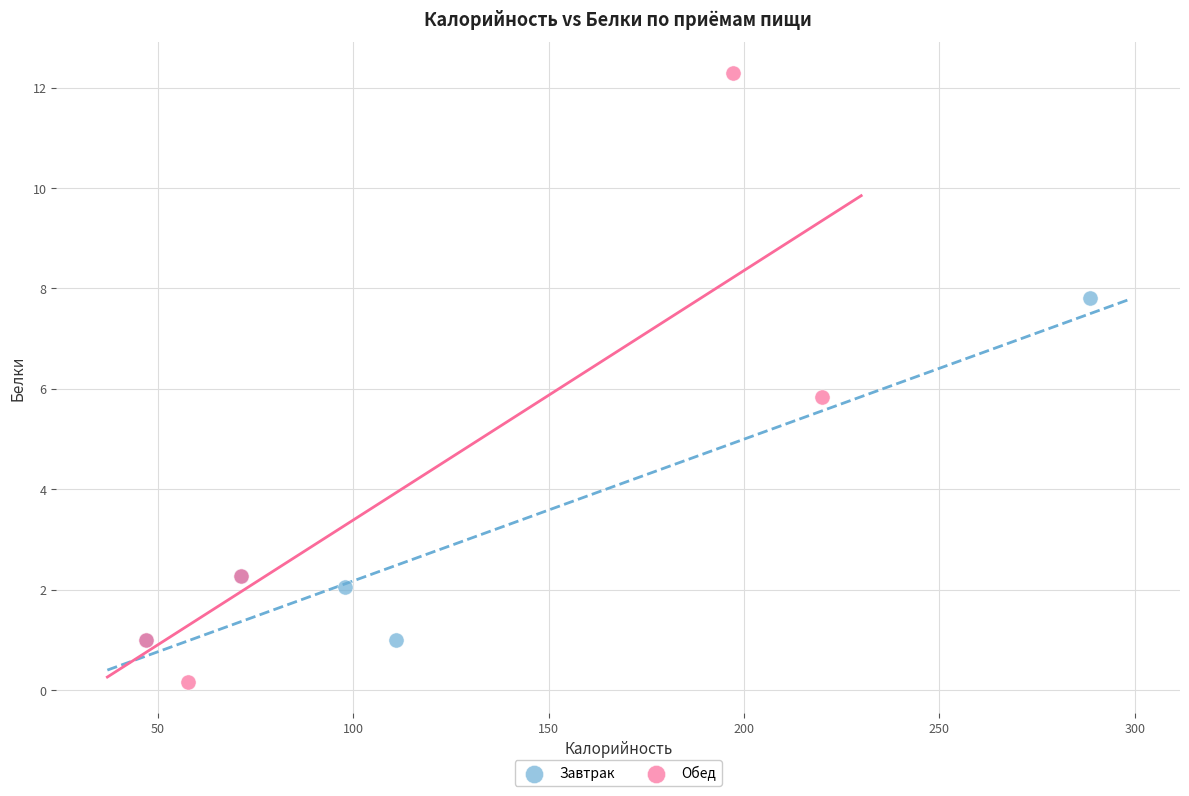

Which series contains the highest Y value?

Обед